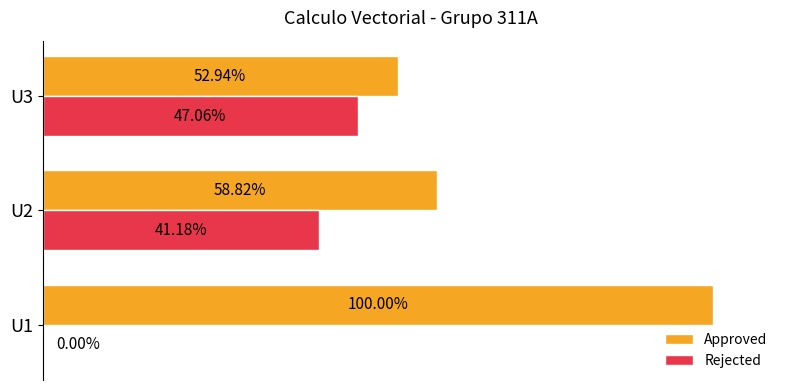

What are all the series names shown in the legend?

Approved, Rejected